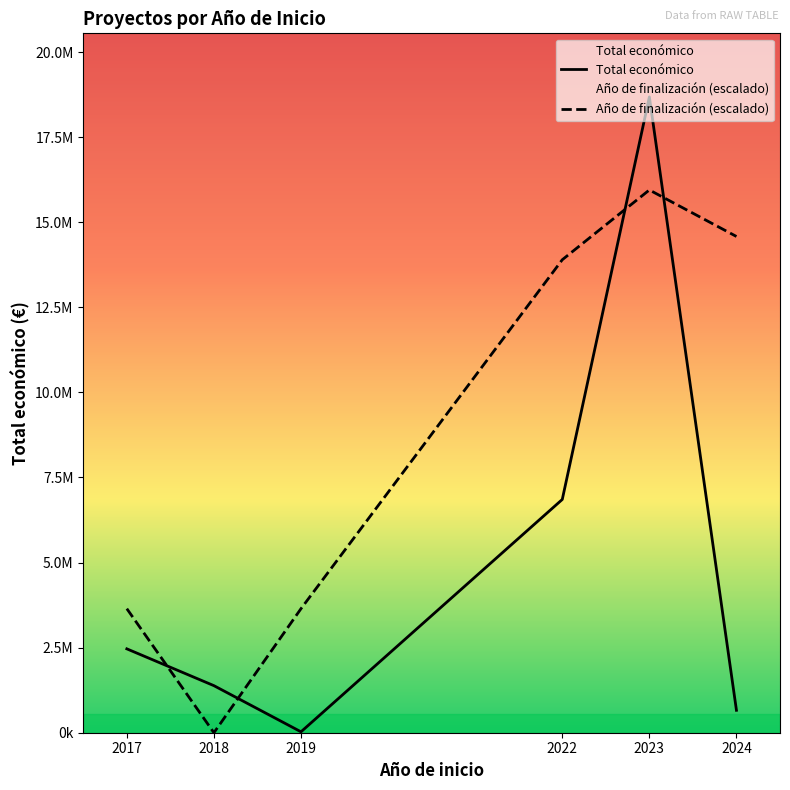

True or false: Total económico has a value of 1382874.0 at 2018.

True